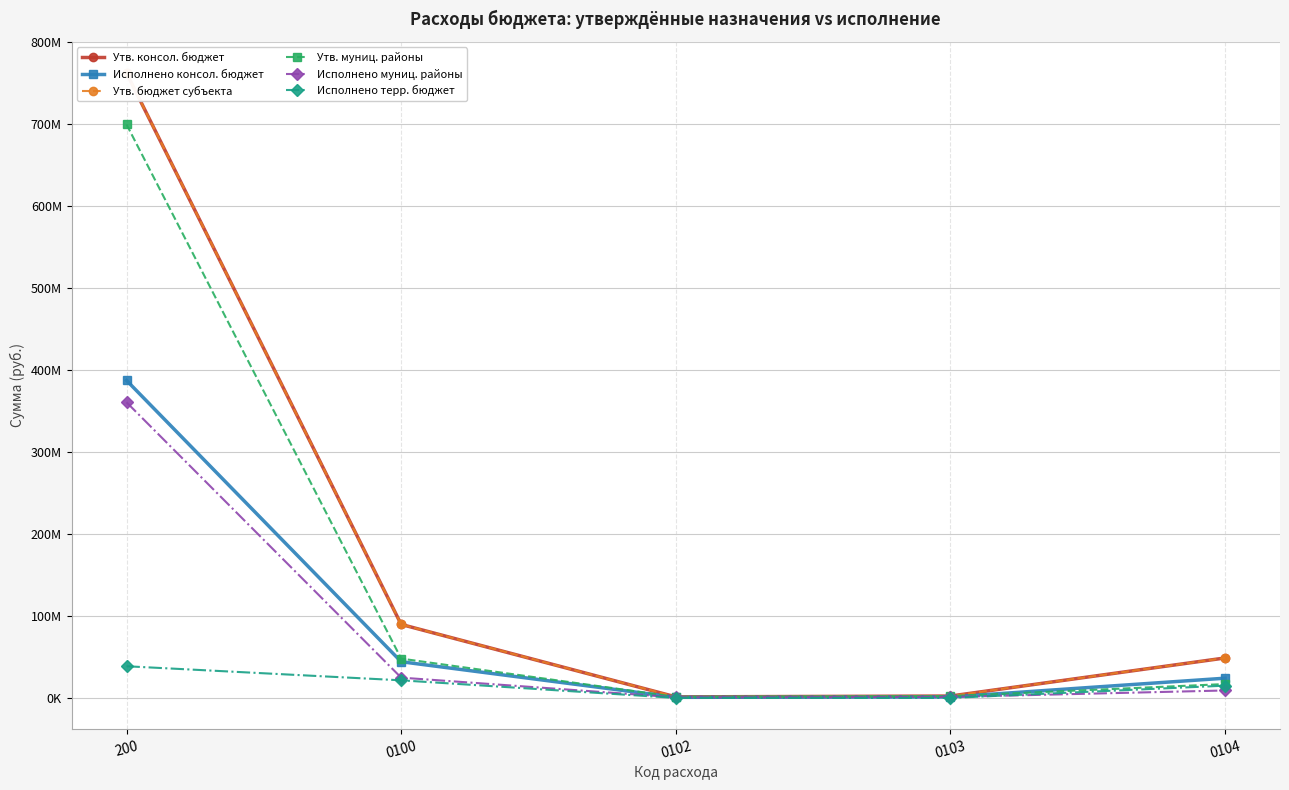

Rank the series at 0100 from highest to lowest value.

Утв. консол. бюджет, Утв. бюджет субъекта, Утв. муниц. районы, Исполнено консол. бюджет, Исполнено муниц. районы, Исполнено терр. бюджет